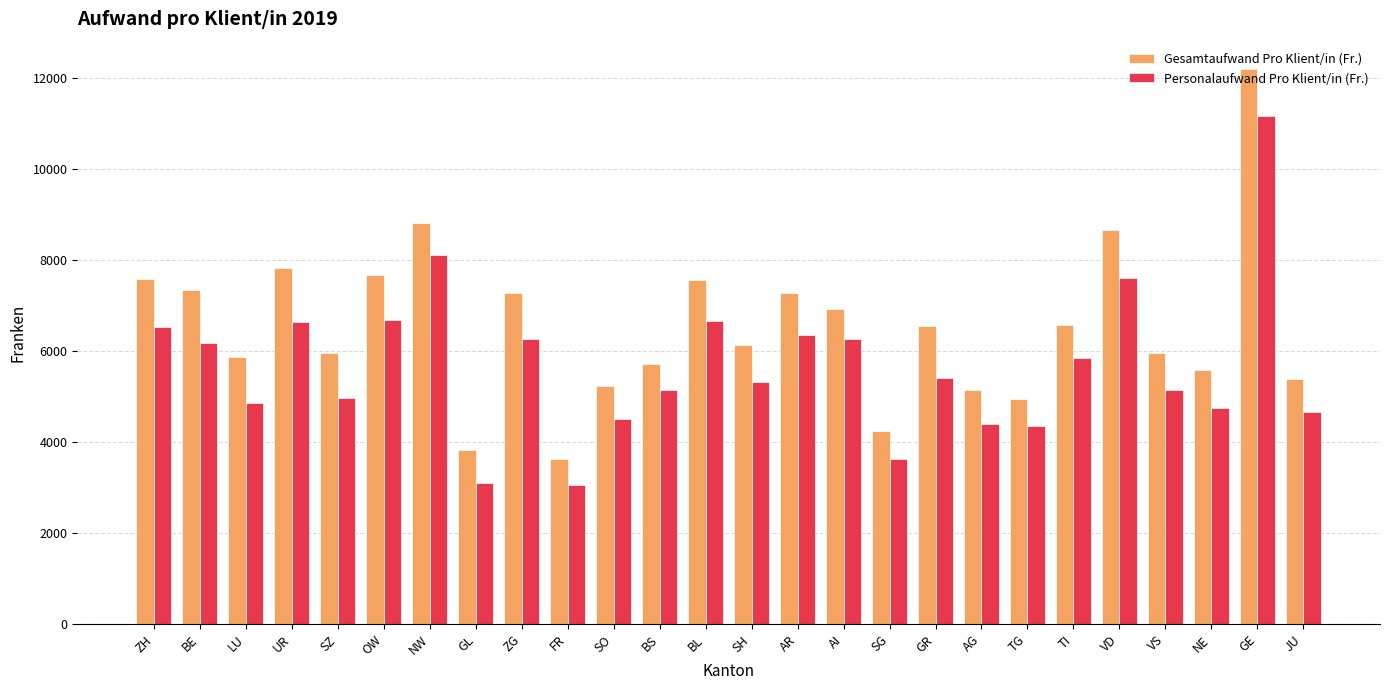

What is the maximum value for Gesamtaufwand Pro Klient/in (Fr.)?

12198.2